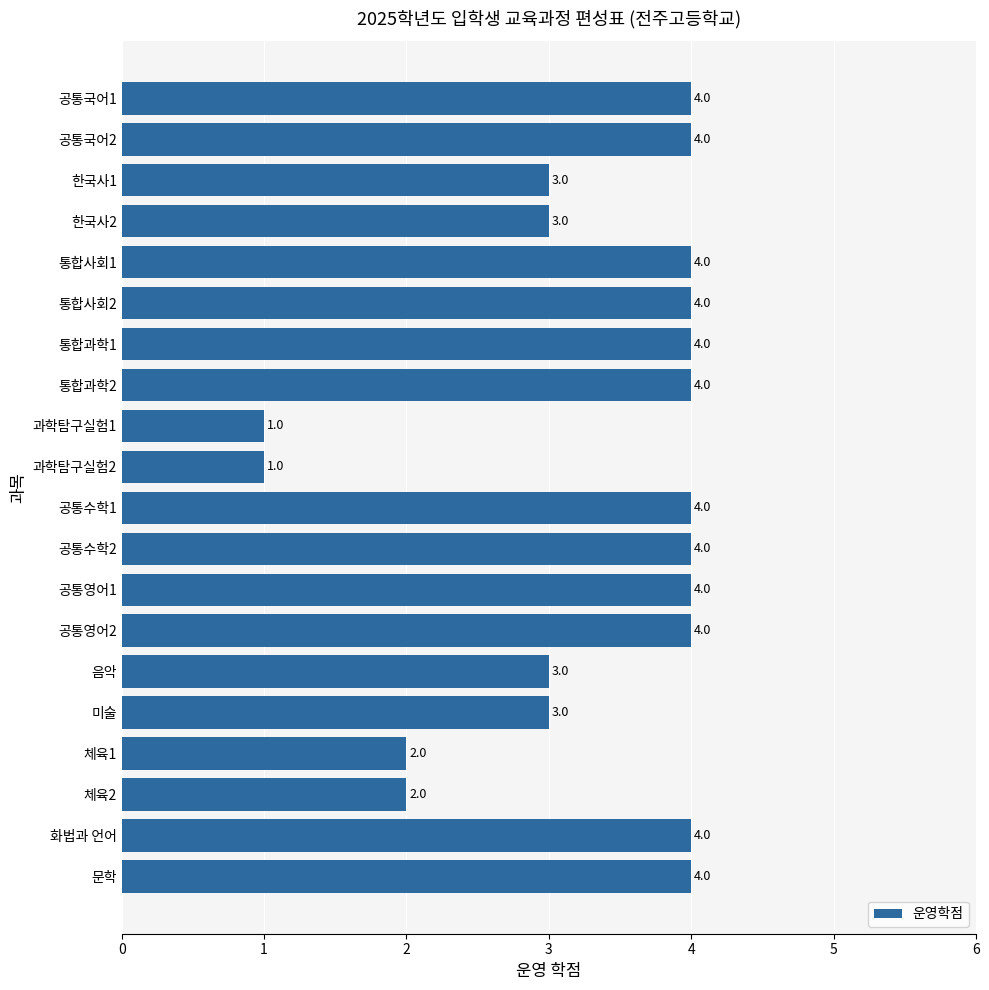

Does the chart contain stacked bars?

No